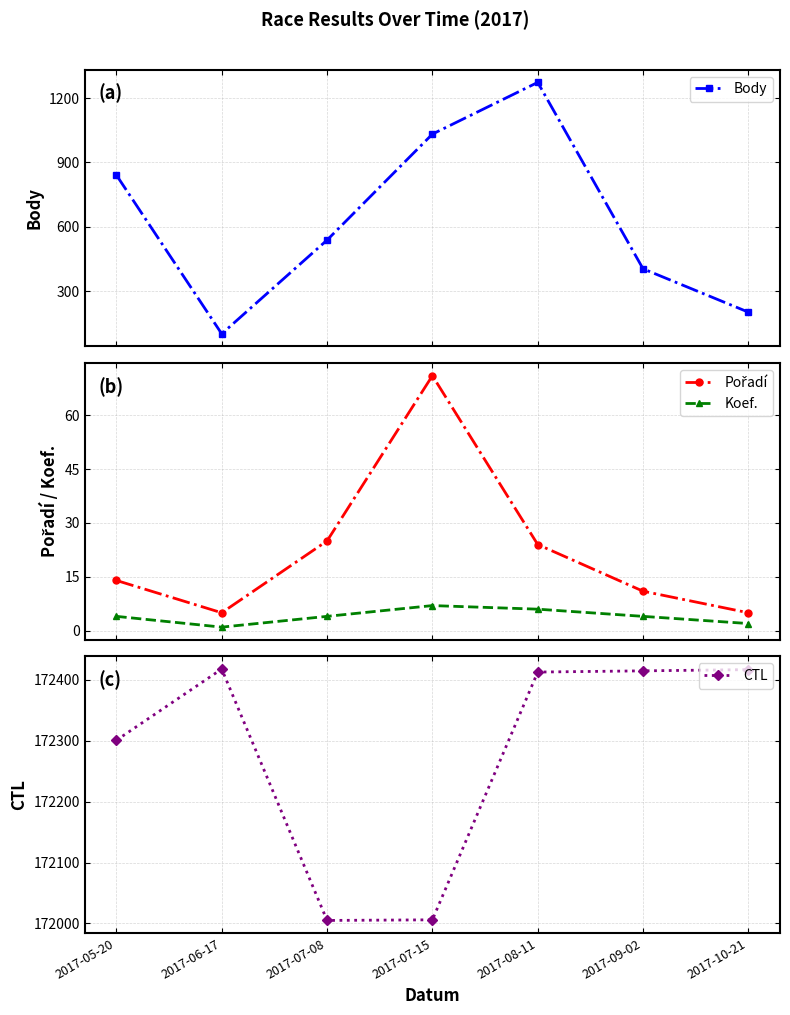

True or false: Body and Koef. intersect in this chart.

False